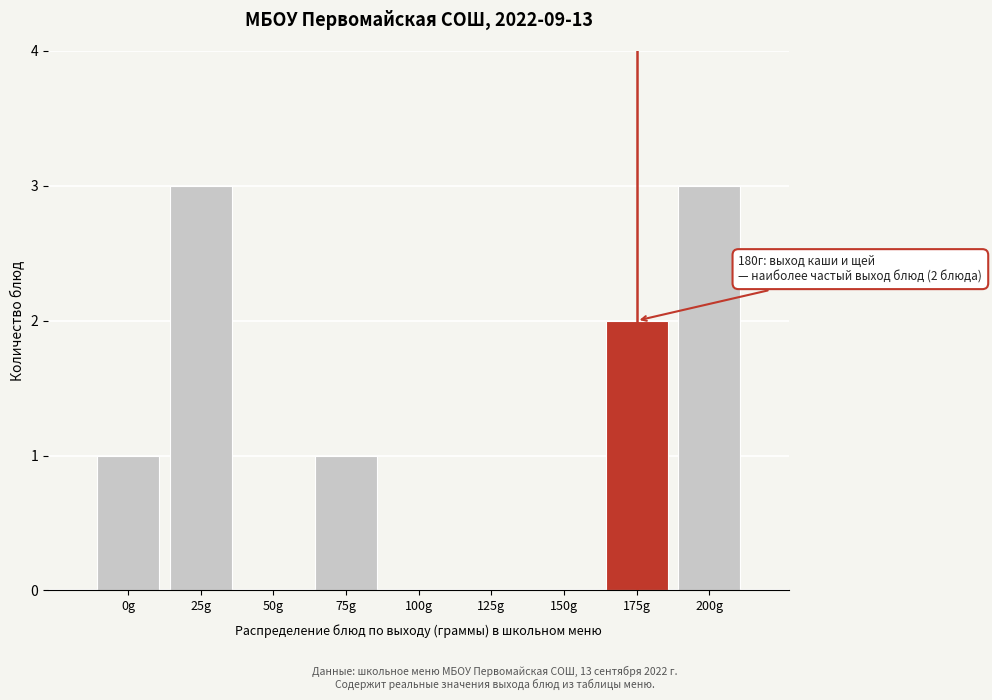

Reading left to right, extract all data points from this chart.

0g=1	25g=3	50g=0	75g=1	100g=0	125g=0	150g=0	175g=2	200g=3